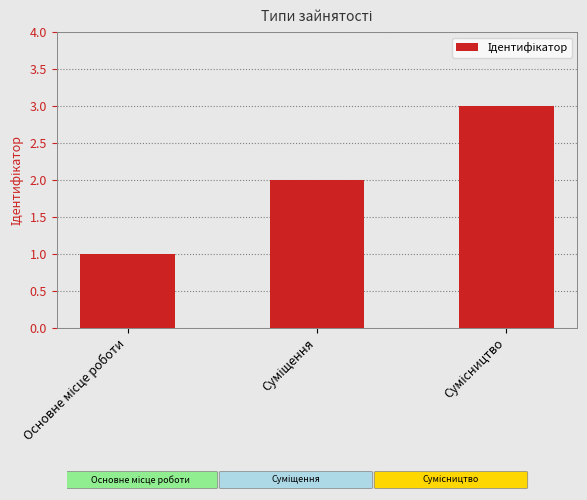

What is the sum of all values?

6